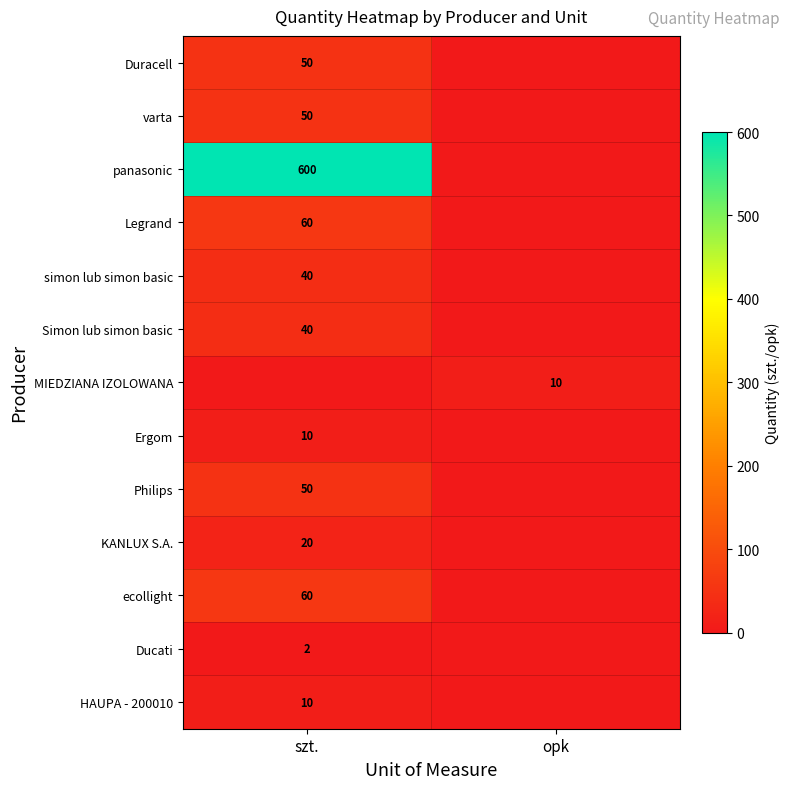

How many categories are shown in the chart?

2